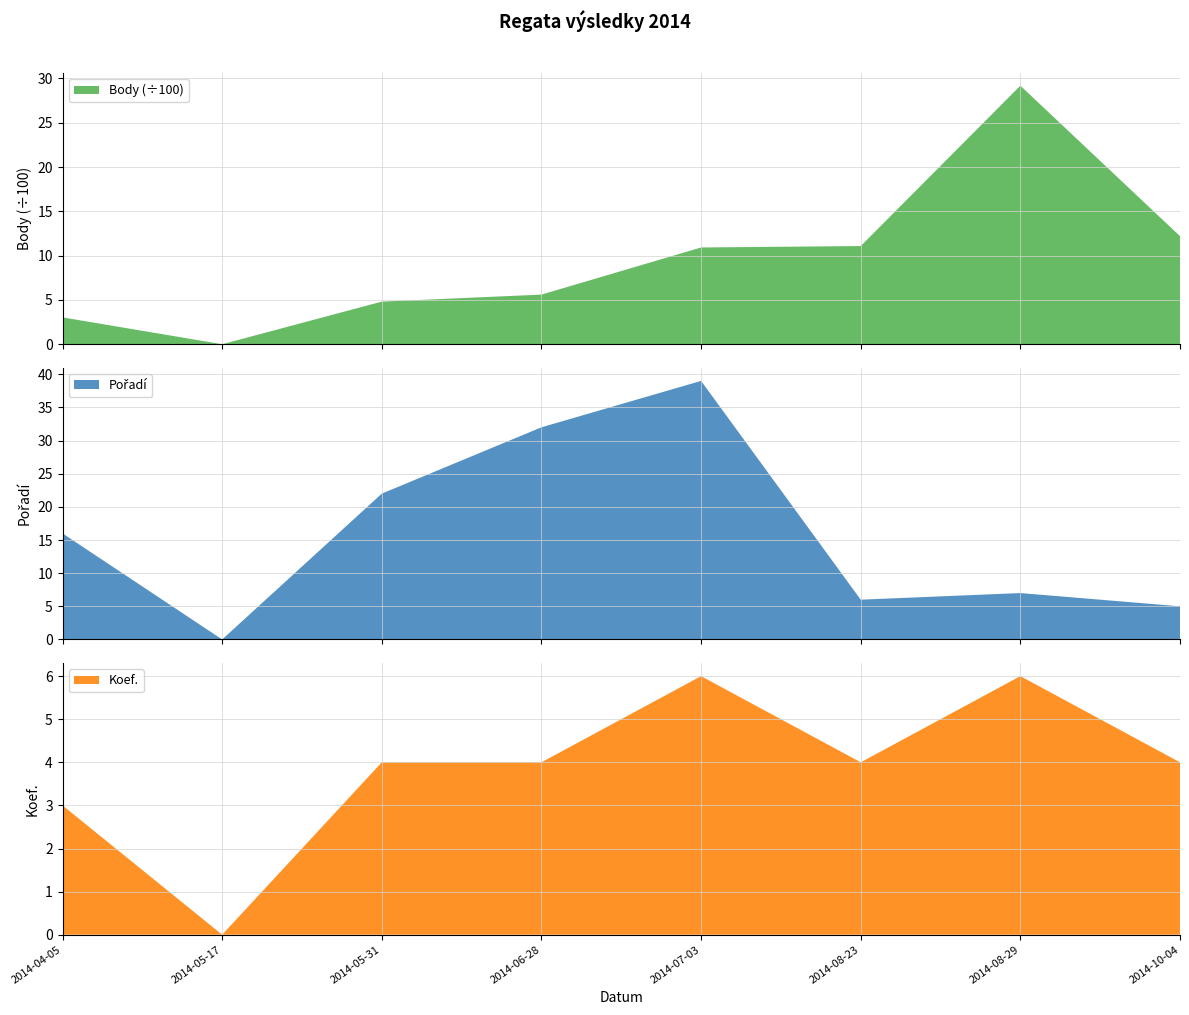

Reading left to right, extract all data points from this chart.

Koef.: 3	0	4	4	6	4	6	4
Pořadí: 16	0	22	32	39	6	7	5
Body: 303	0	481	560	1092	1108	2918	1220